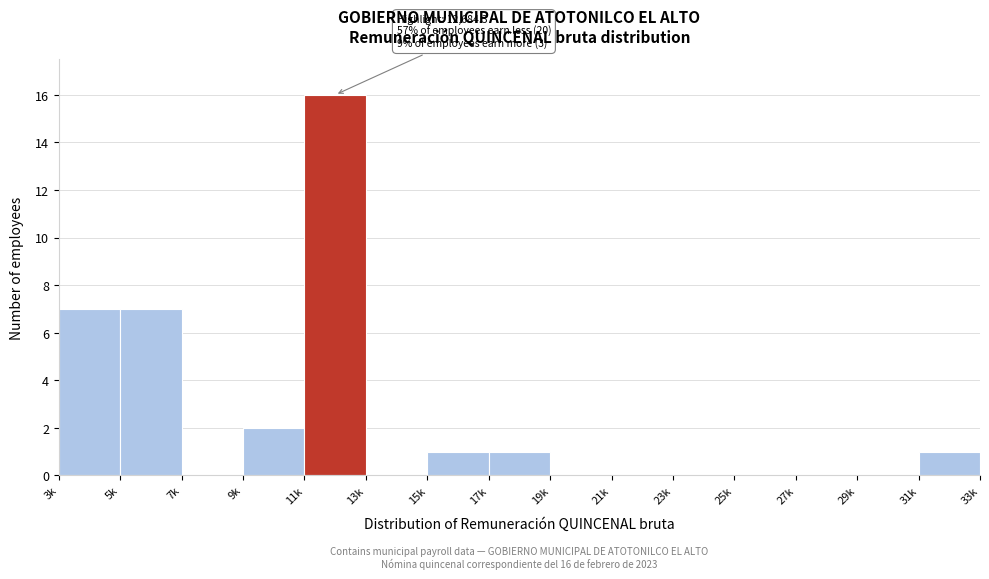

Reading left to right, transcribe all the data shown in this chart.

3k=7	5k=7	7k=0	9k=2	11k=16	13k=0	15k=1	17k=1	19k=0	21k=0	23k=0	25k=0	27k=0	29k=0	31k=1